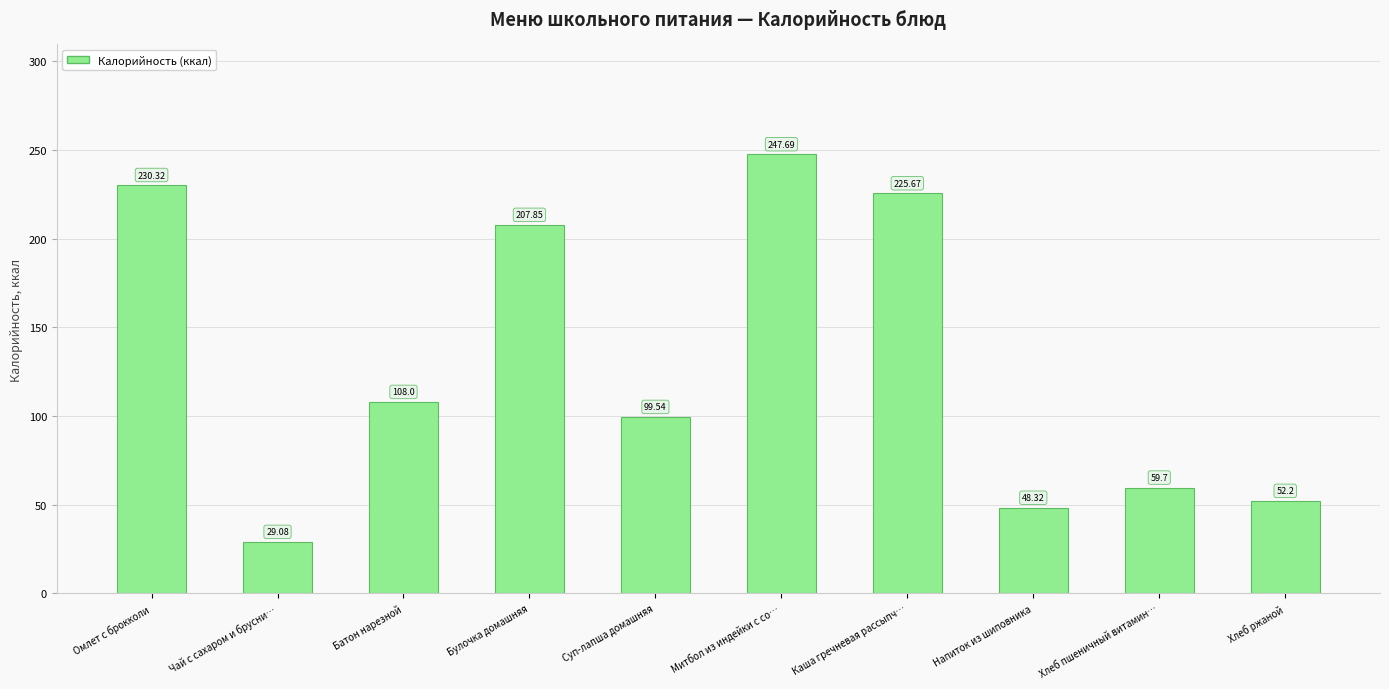

What is the label of the 9th bar from the left?

Хлеб пшеничный витамин…